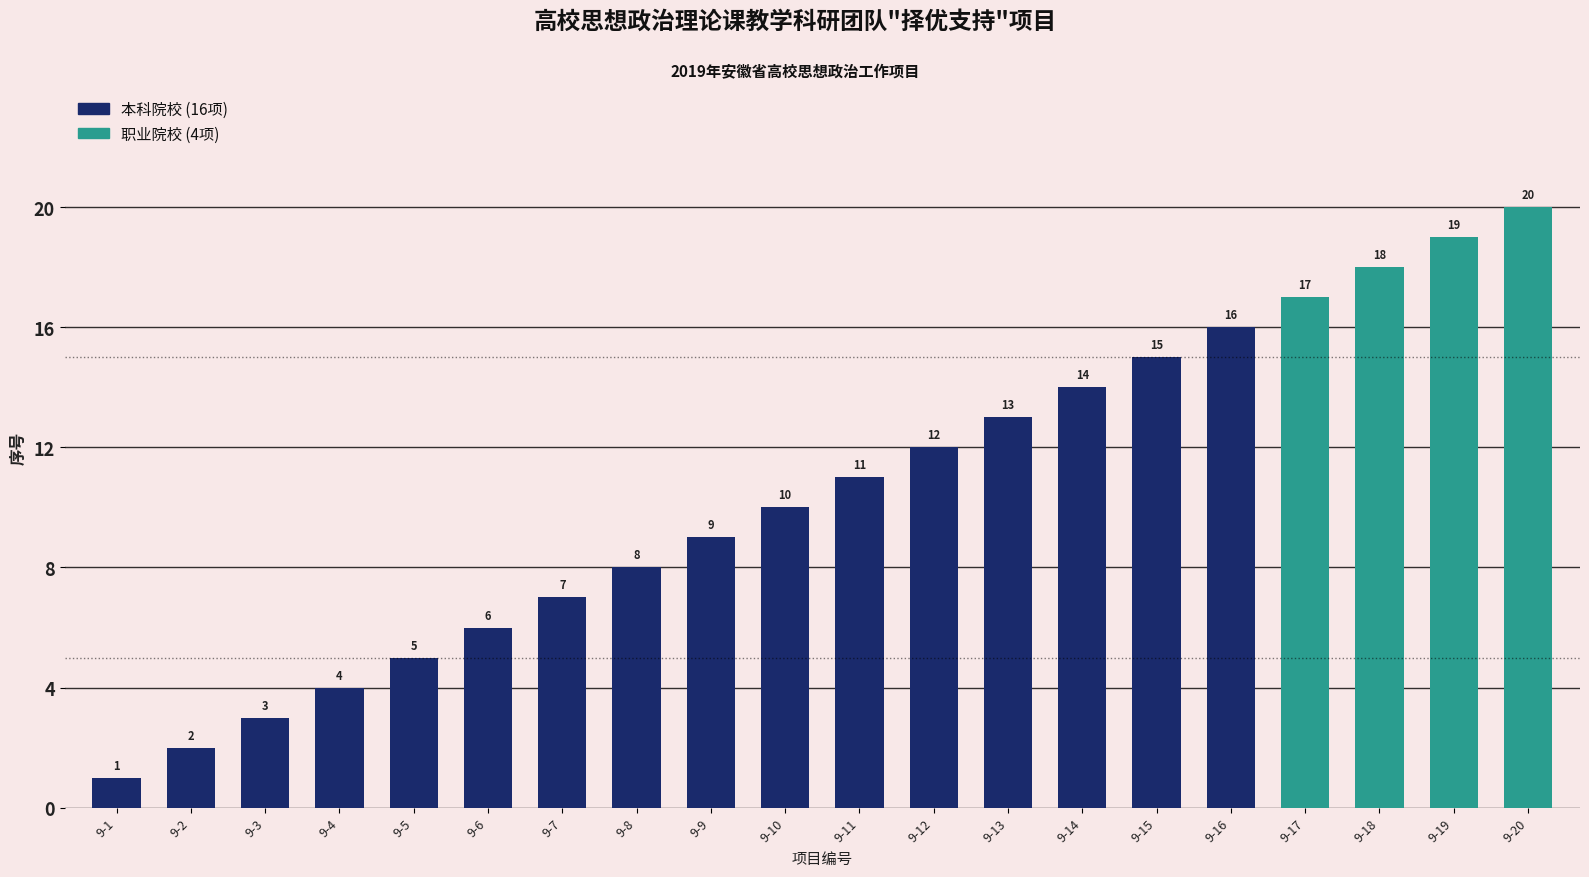

Where is the data nearest to the value 10?

9-10